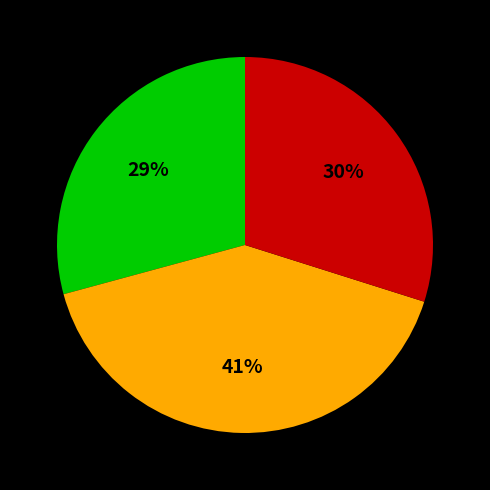

To the nearest percent, what is the difference between the largest and smallest slice percentages?

12%